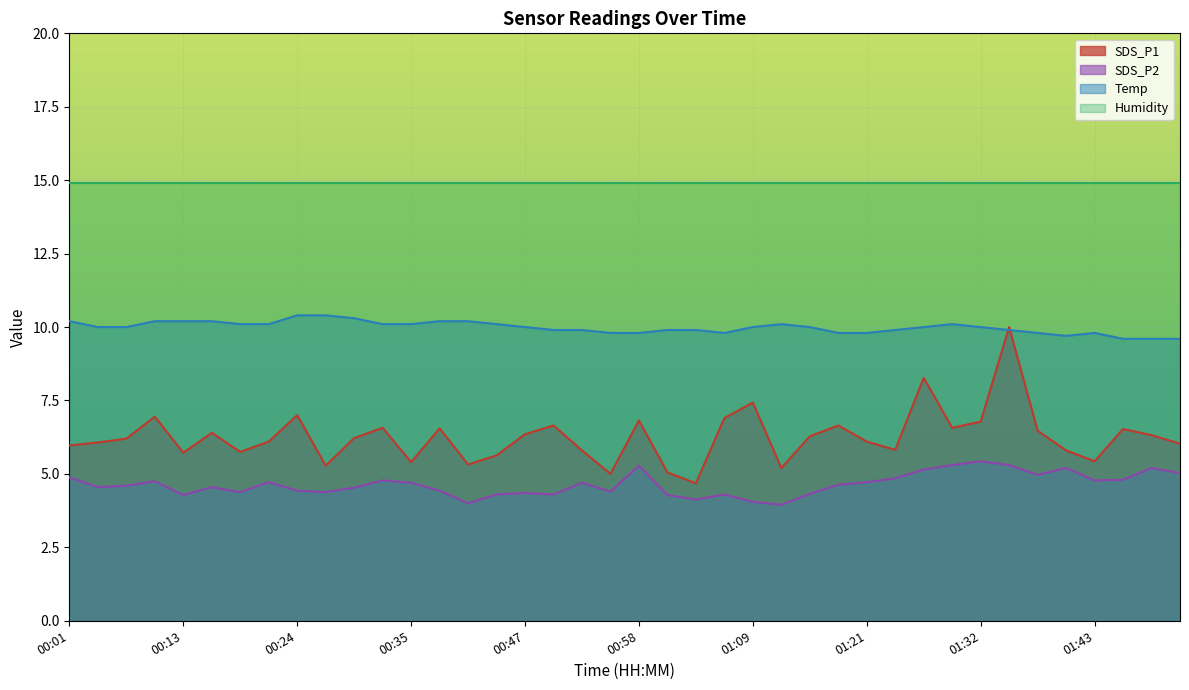

What is the value of the Temp point at the 9th from the left?

10.4